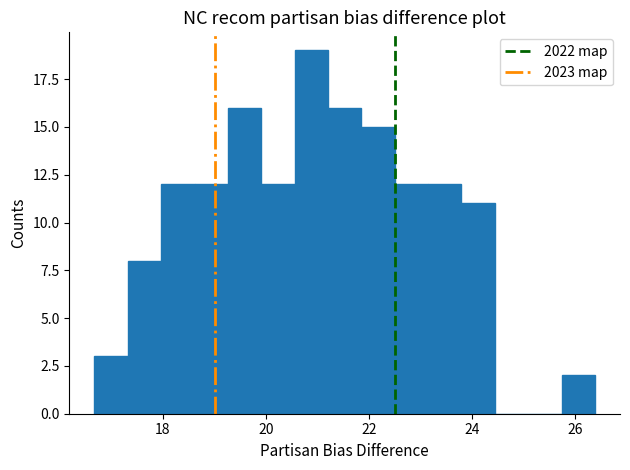

Read against the x-axis, roughly where is the centre of the tallest bar?

20.8